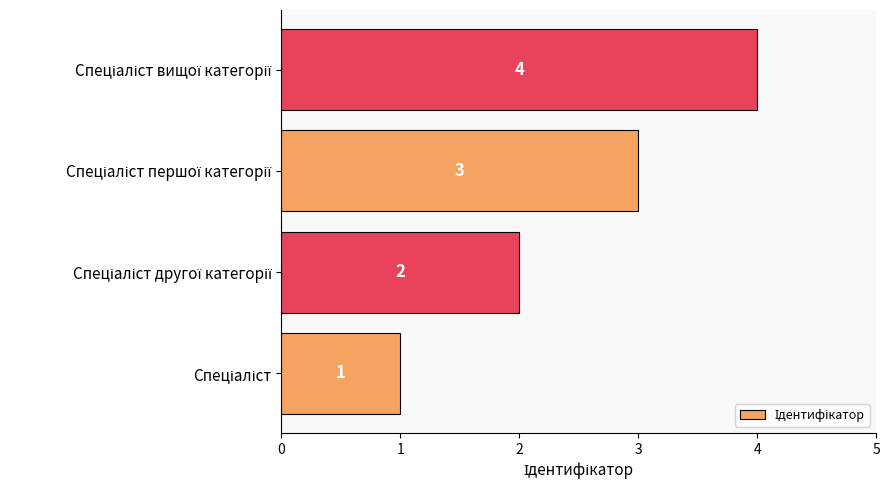

What is the greatest value displayed?

4